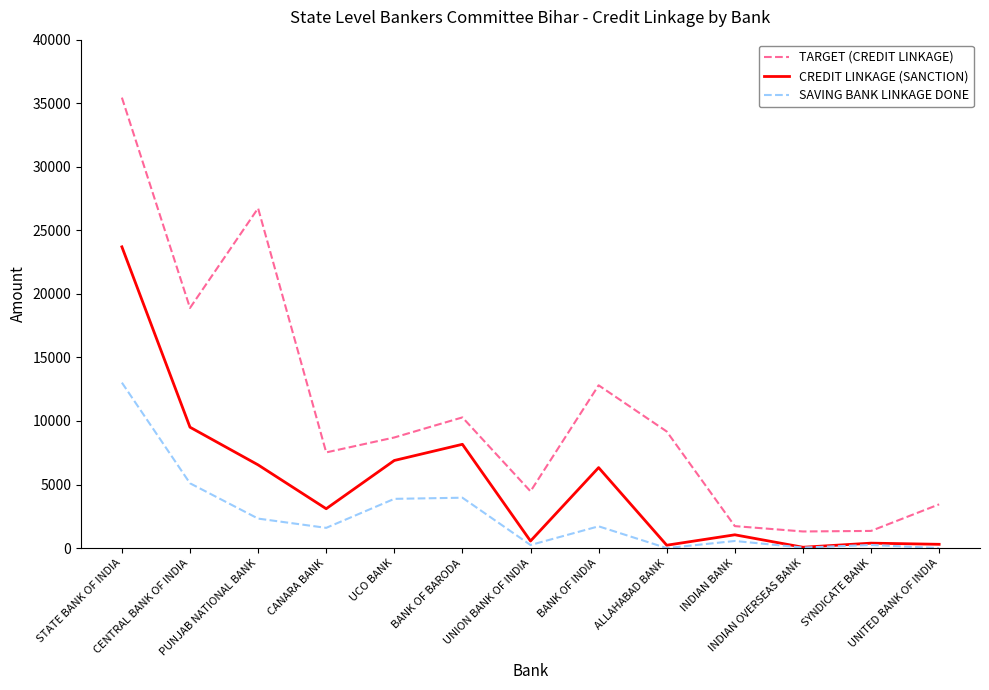

Rank the series by their maximum value, from highest to lowest.

TARGET (CREDIT LINKAGE), CREDIT LINKAGE (SANCTION), SAVING BANK LINKAGE DONE